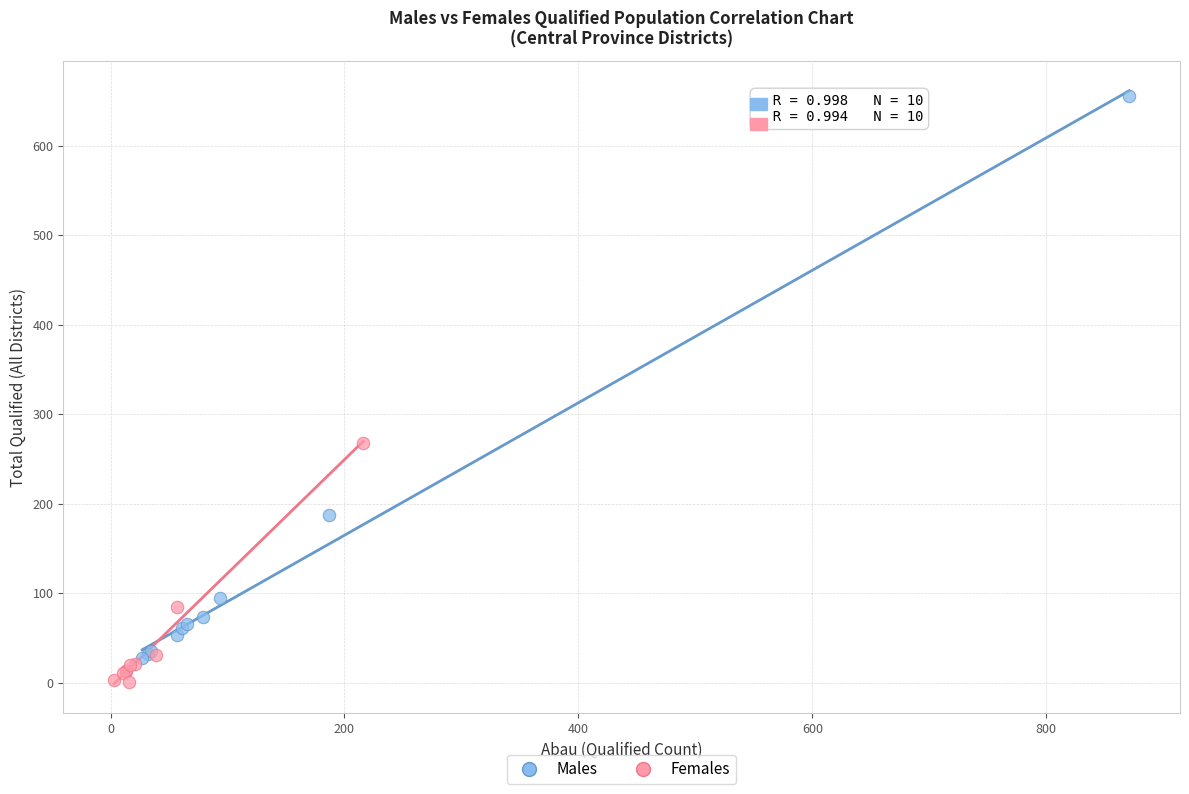

What are all the series names shown in the legend?

Males, Females